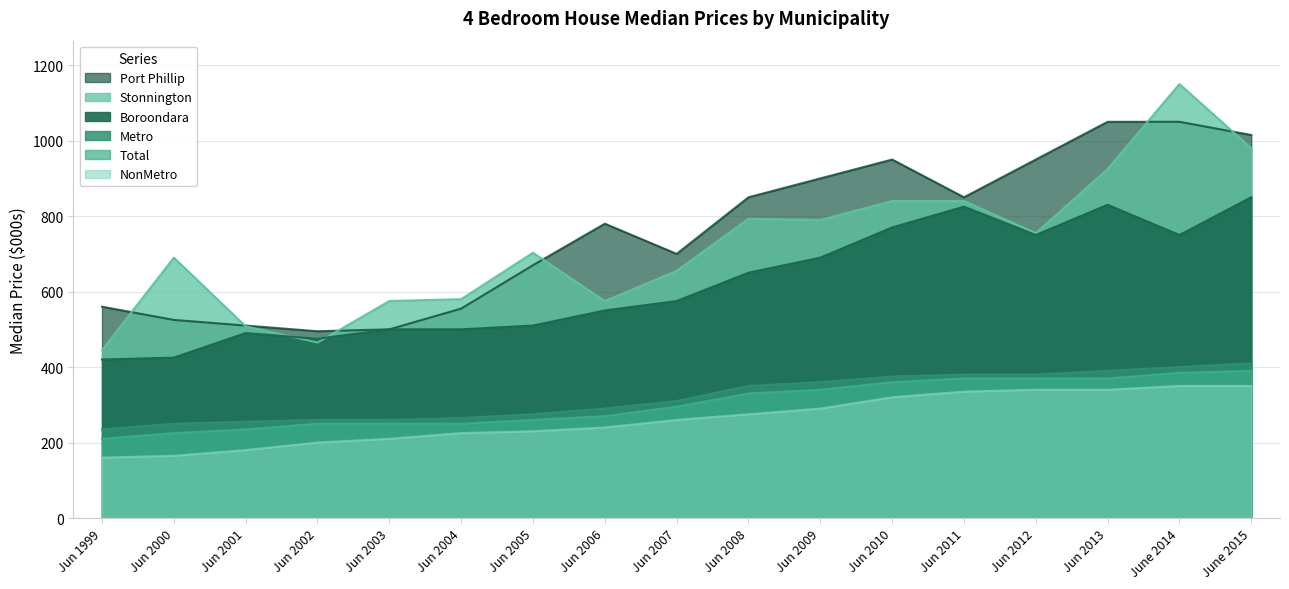

What is the sum of all Stonnington values?

12269